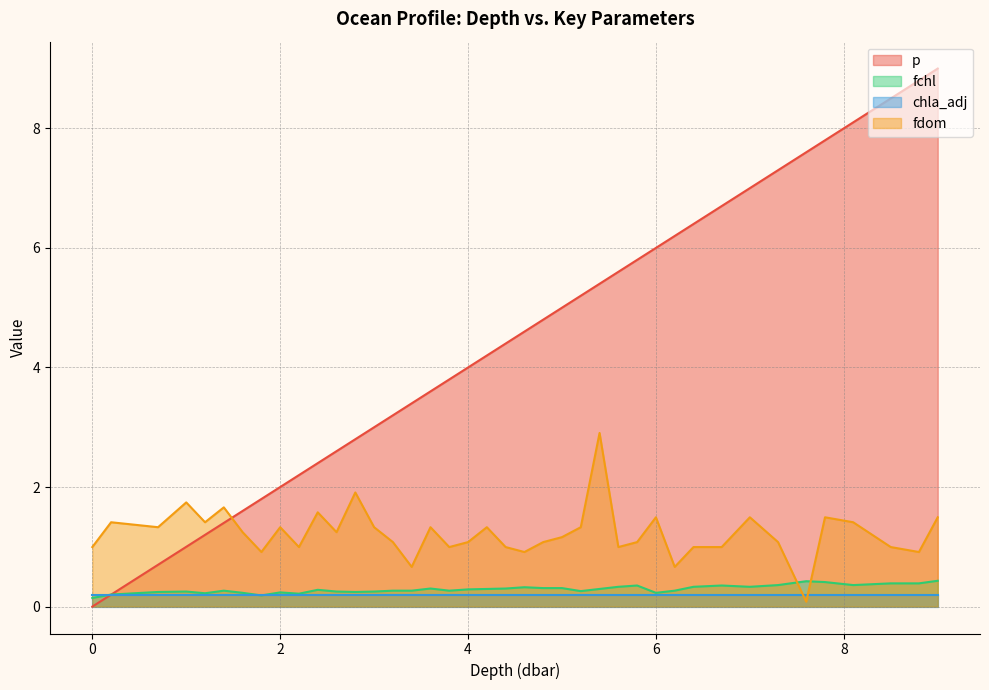

True or false: p has a value of 6.6 at 4.2.

False